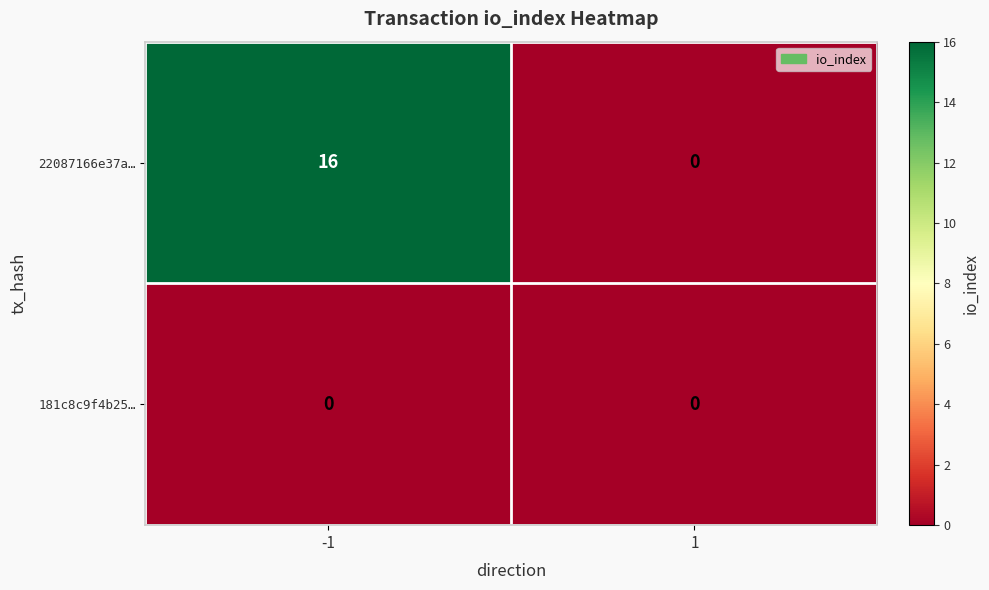

How many data points in 22087166e37a… are less than 16?

1